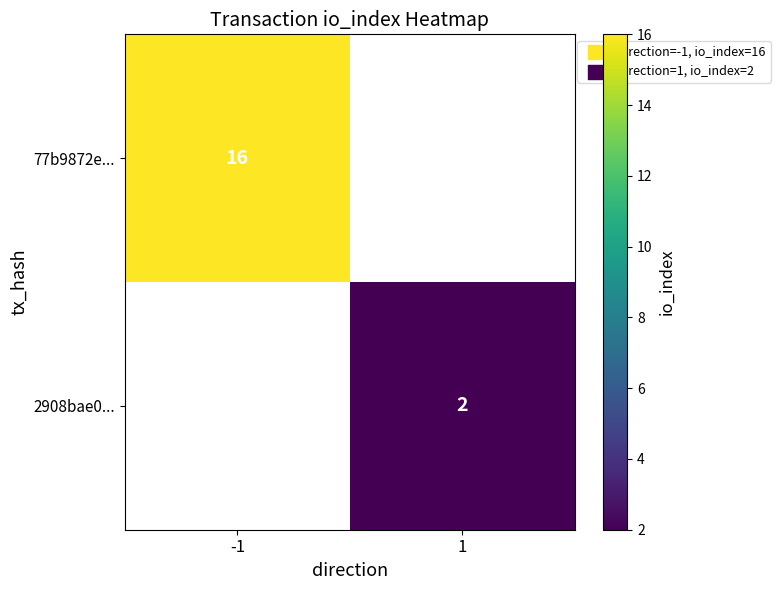

What is the greatest value displayed?

16.0